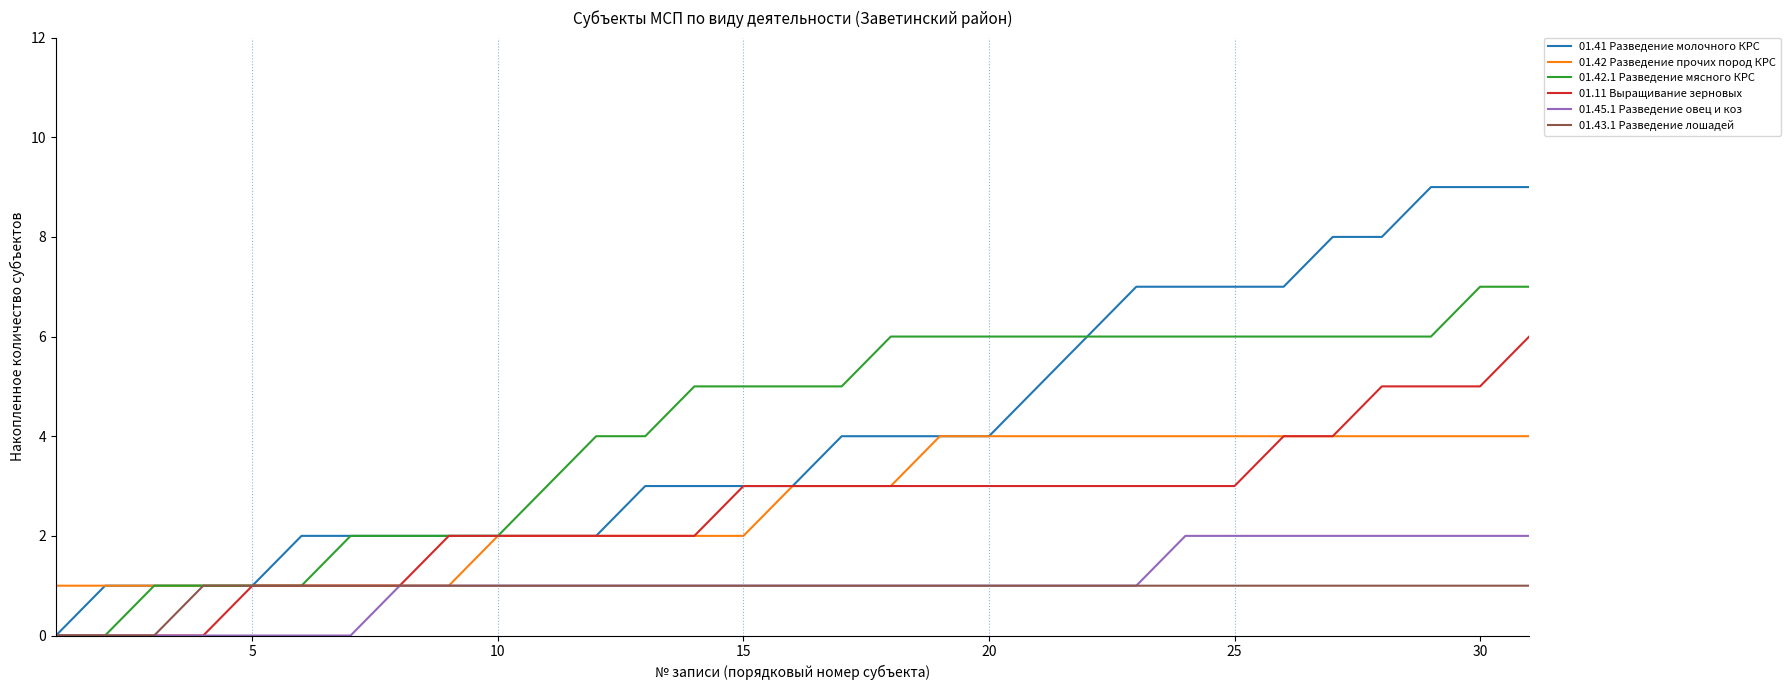

Is this an area chart (filled region under the line)?

No